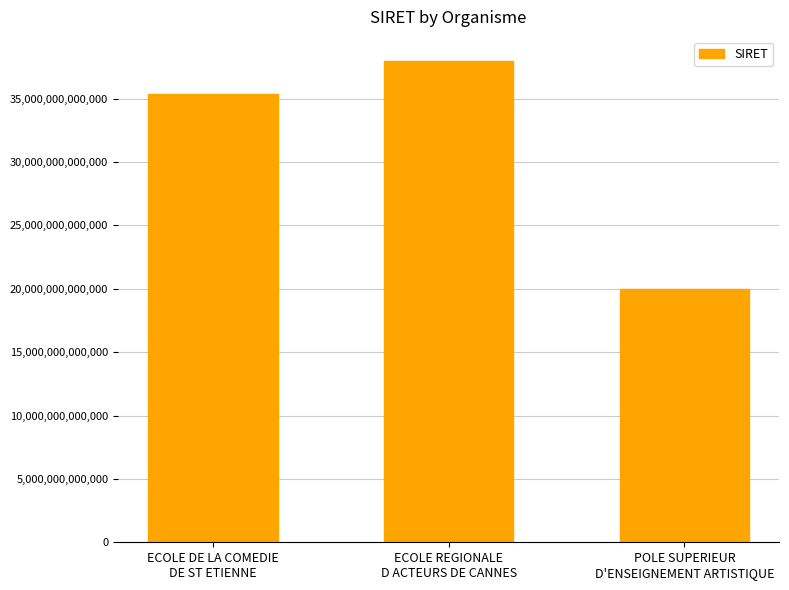

What is the smallest value displayed?

20003918800012